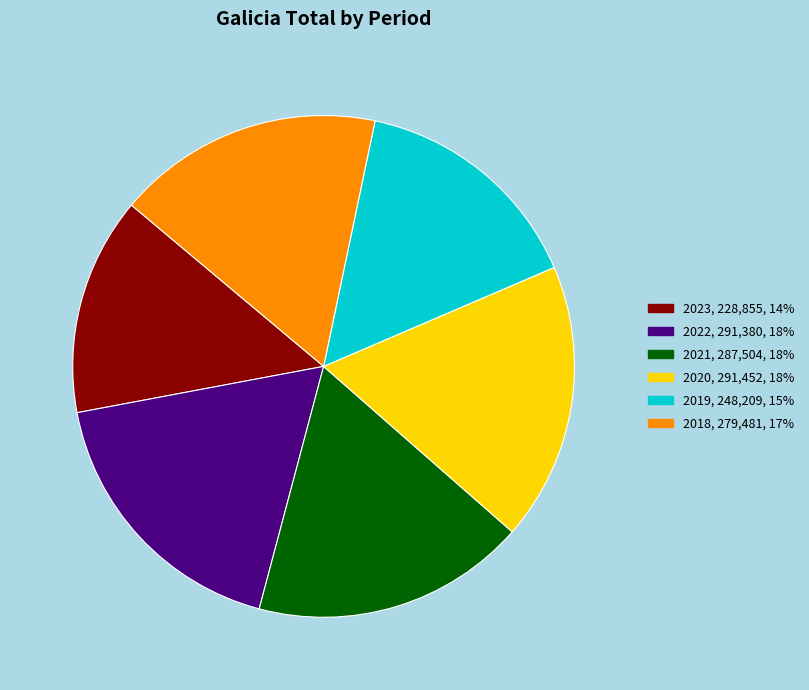

Is it true that 2020 is 28% of the pie?

False